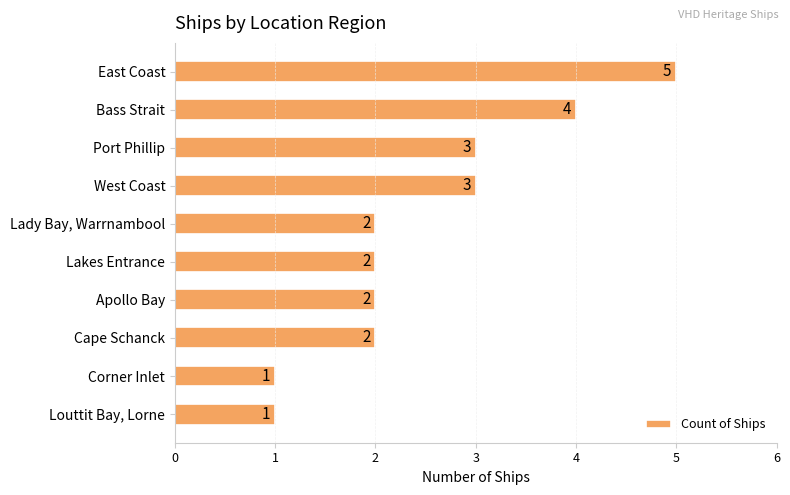

Reading top to bottom, list all the values displayed in this chart.

East Coast=5	Bass Strait=4	Port Phillip=3	West Coast=3	Lady Bay, Warrnambool=2	Lakes Entrance=2	Apollo Bay=2	Cape Schanck=2	Corner Inlet=1	Louttit Bay, Lorne=1